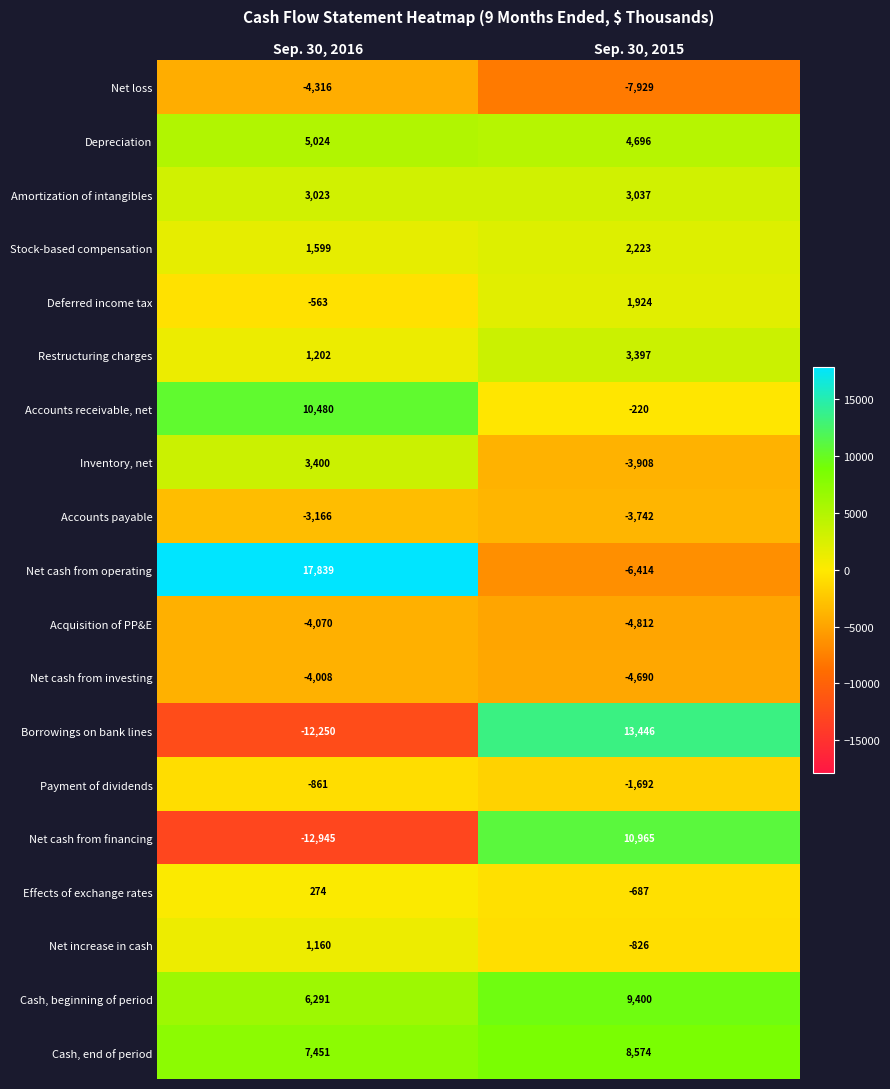

How many values in the Net increase in cash series are below 1160?

1